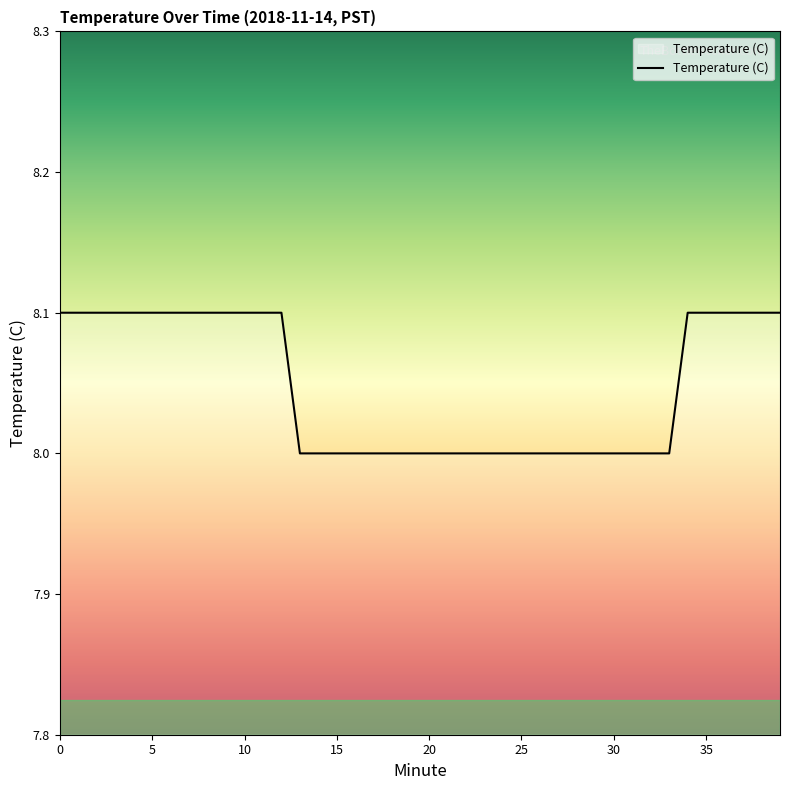

What is the smallest value displayed?

8.0